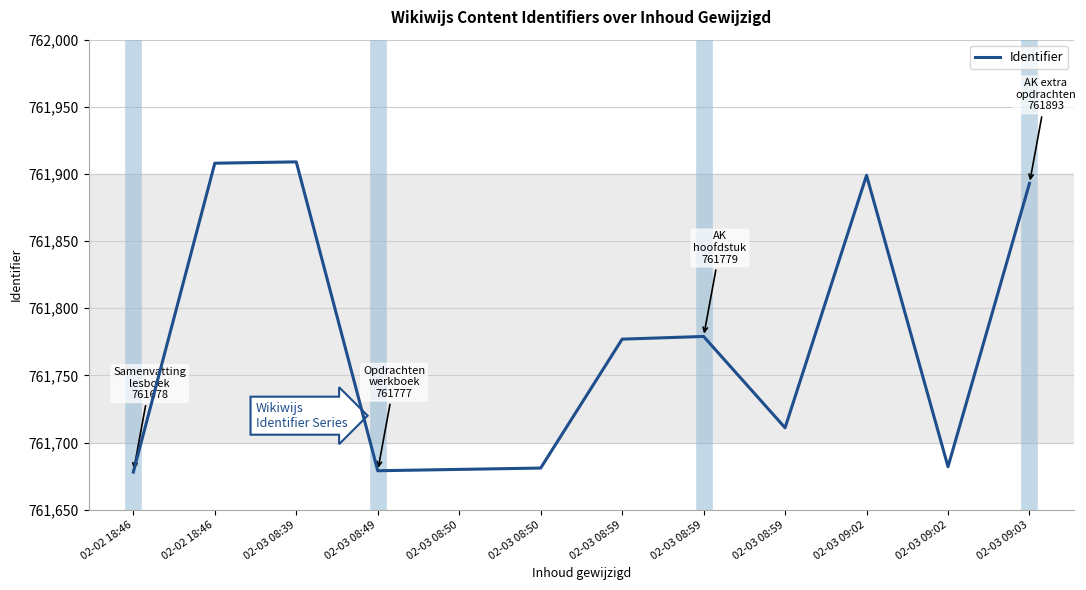

Is it true that the value at 02-03 09:02 is 294766?

False